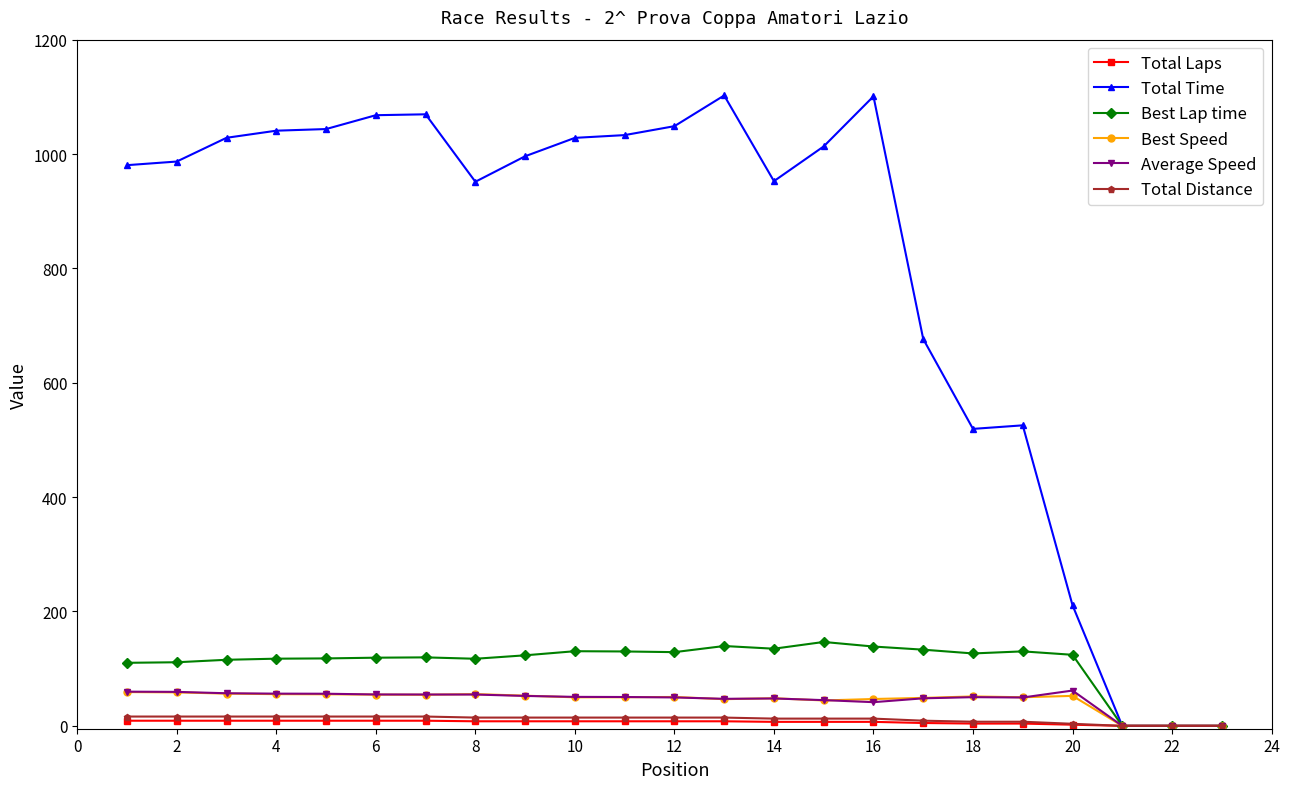

What is the maximum value shown in the chart?

1102.4